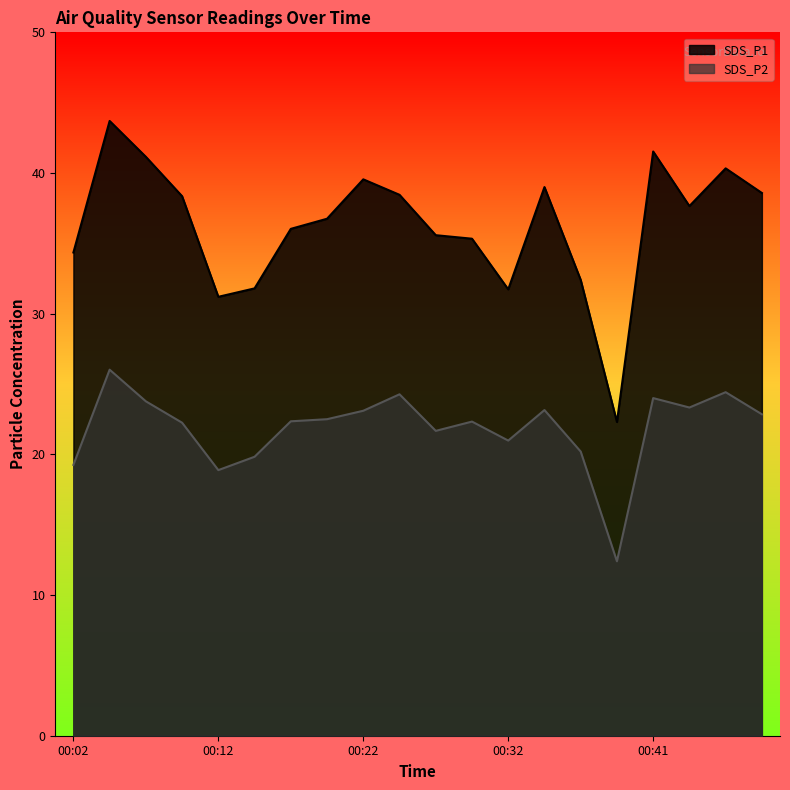

At which category does SDS_P2 reach its first local peak?

00:04